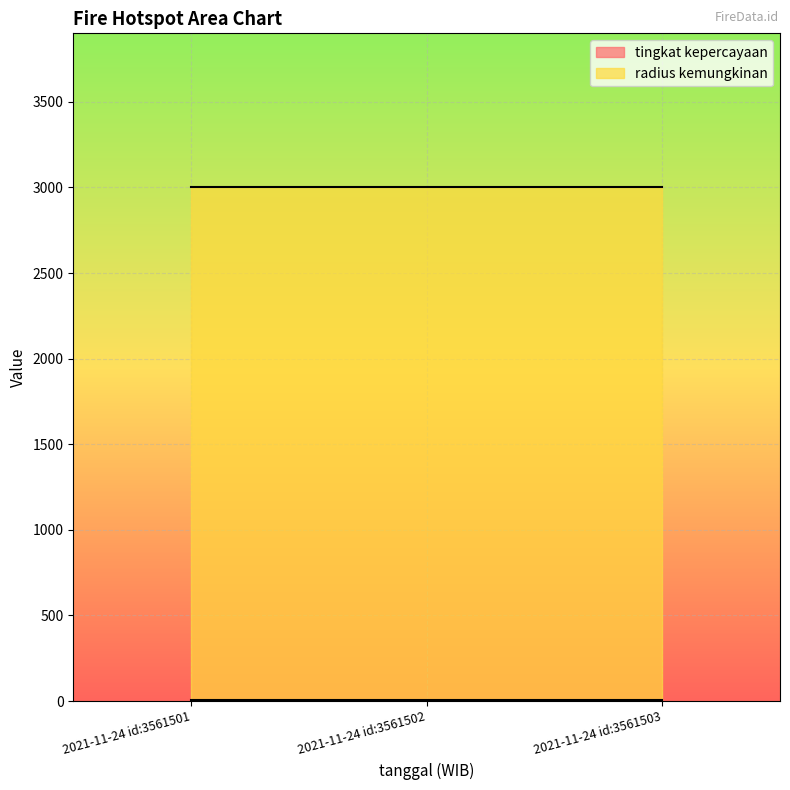

Rank the series by their maximum value, from highest to lowest.

radius kemungkinan, tingkat kepercayaan